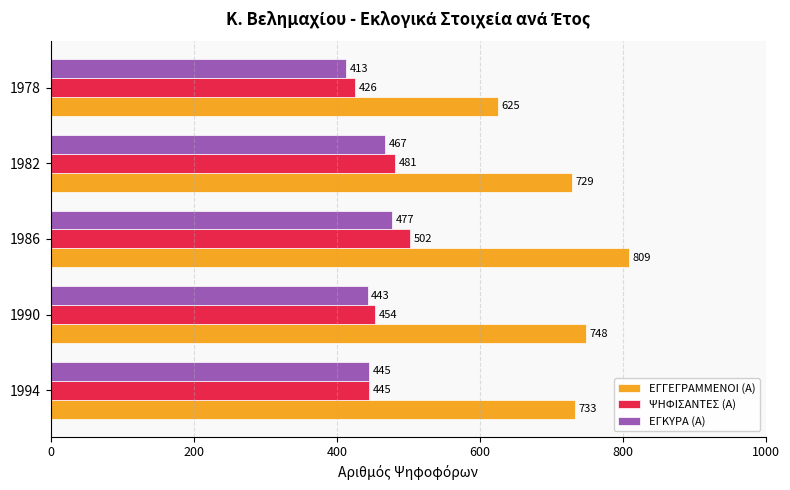

Which series has the largest total across all categories?

ΕΓΓΕΓΡΑΜΜΕΝΟΙ (Α)